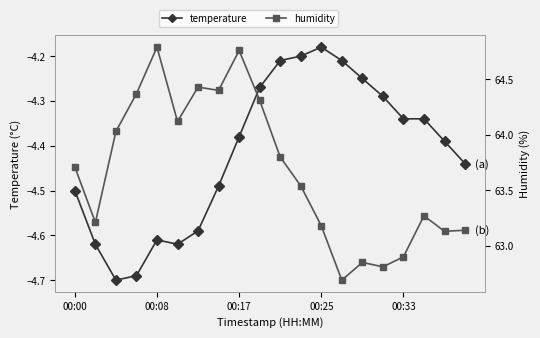

In temperature, how many points are lower than both neighbors (excluding endpoints)?

2